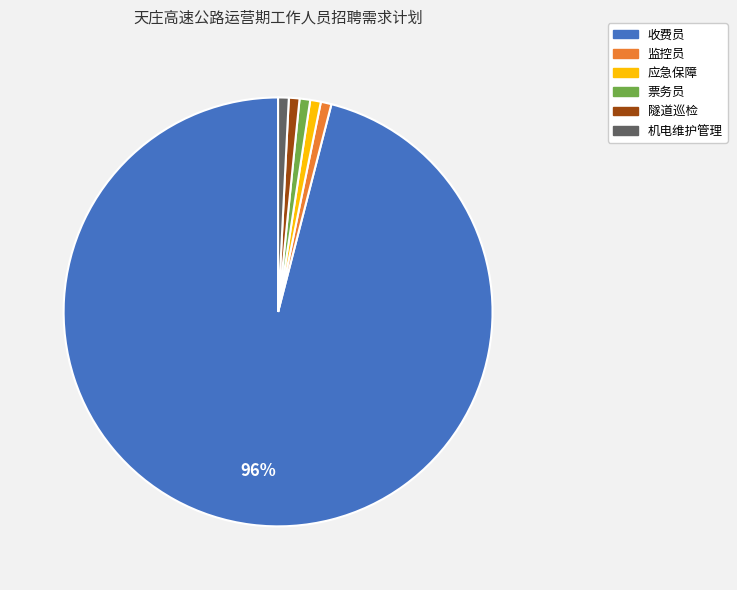

Do 票务员 and 监控员 together represent more than half of the pie?

No